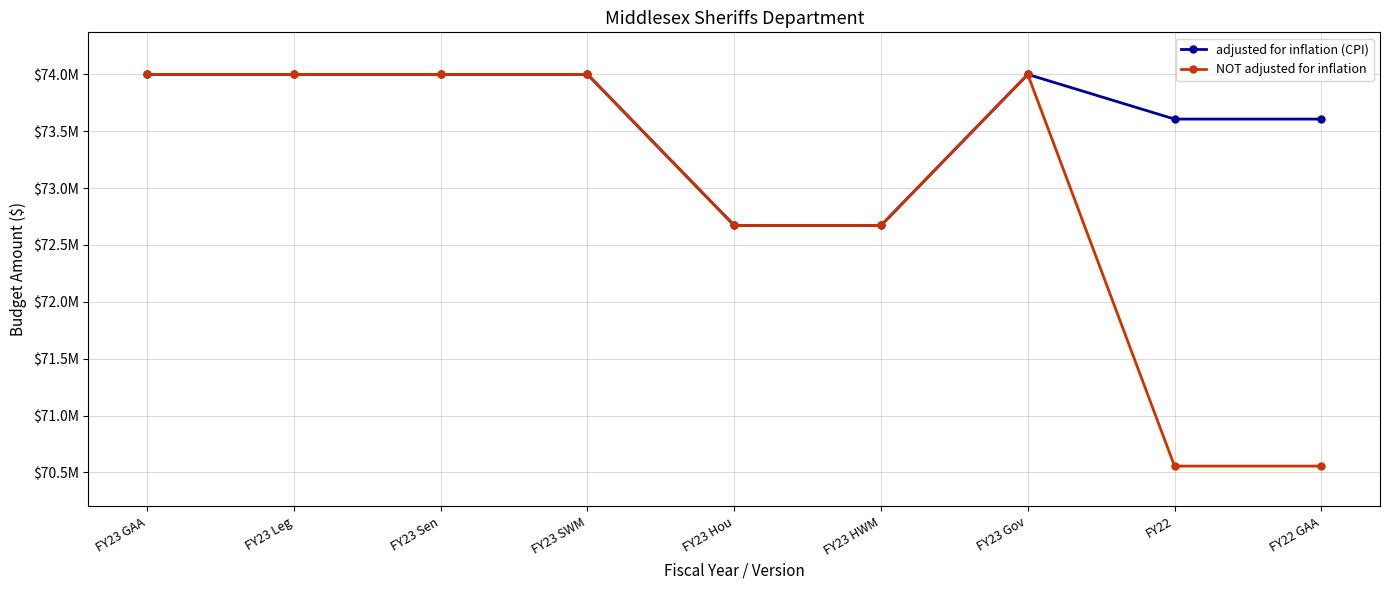

What are all the series names shown in the legend?

adjusted for inflation (CPI), NOT adjusted for inflation